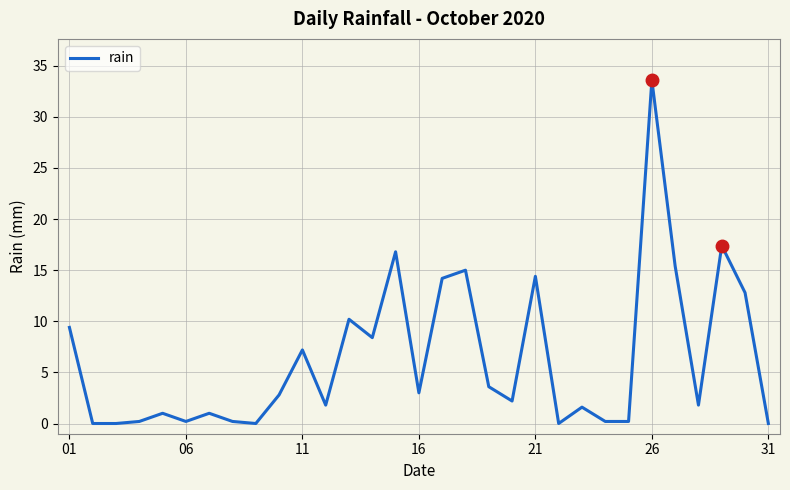

What is the greatest value displayed?

33.6